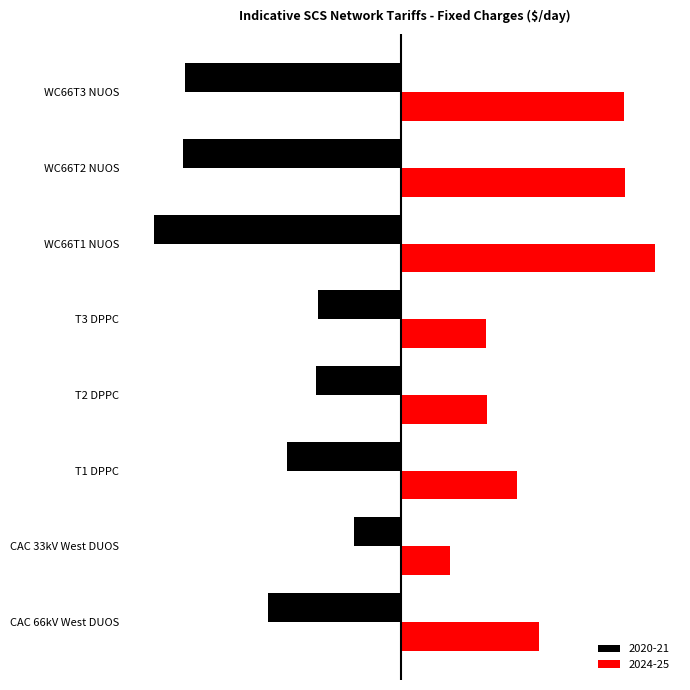

Rank the series by their maximum value, from highest to lowest.

2024-25, 2020-21